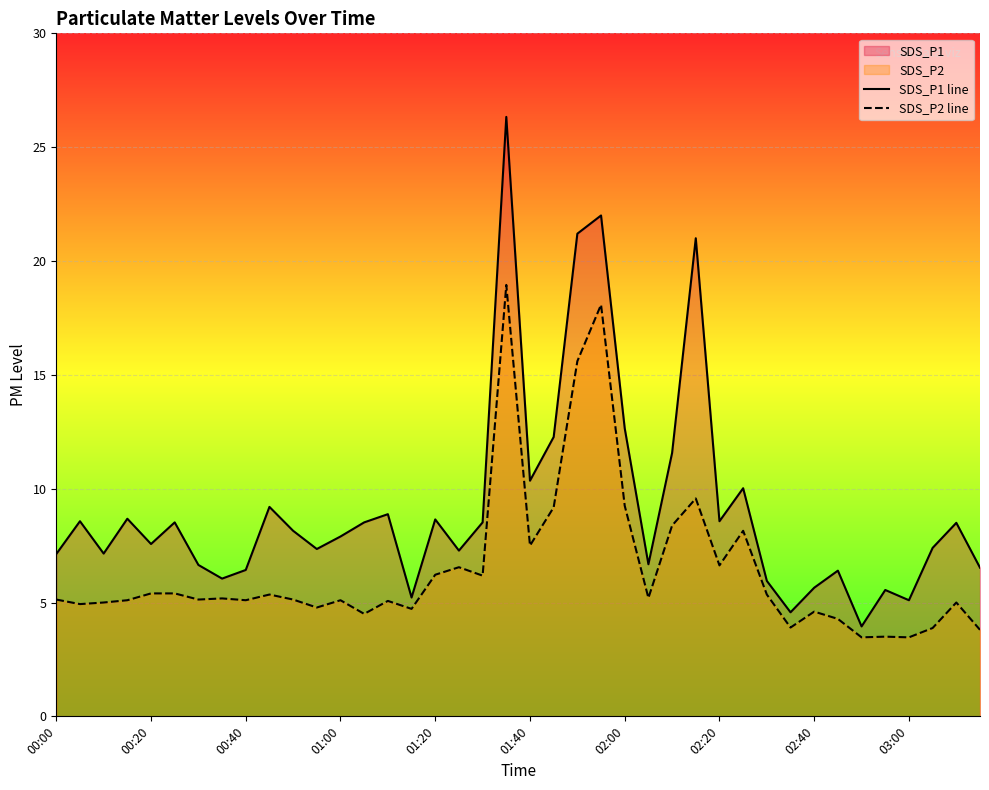

The value of SDS_P1 line at 35 is 1.7. True or false?

False